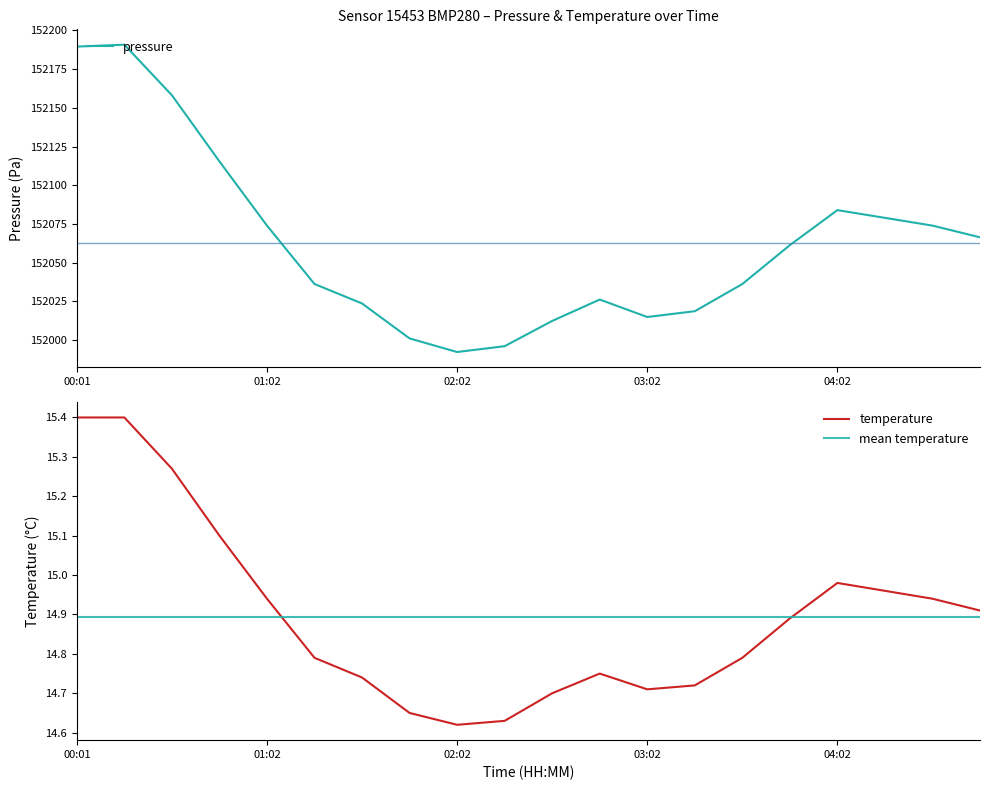

The temperature series shows 15.4 at 00:01. True or false?

True